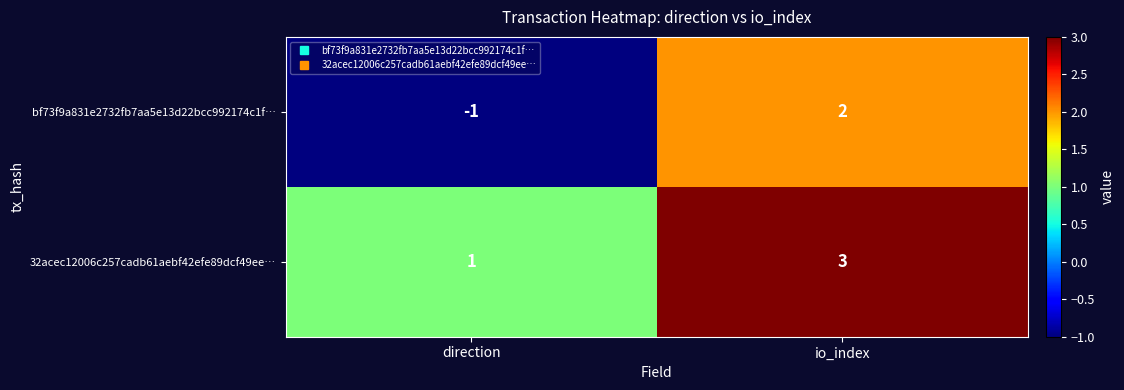

What is the sum of the 32acec12006c257cadb61aebf42efe89dcf49ee… values at direction and io_index?

4